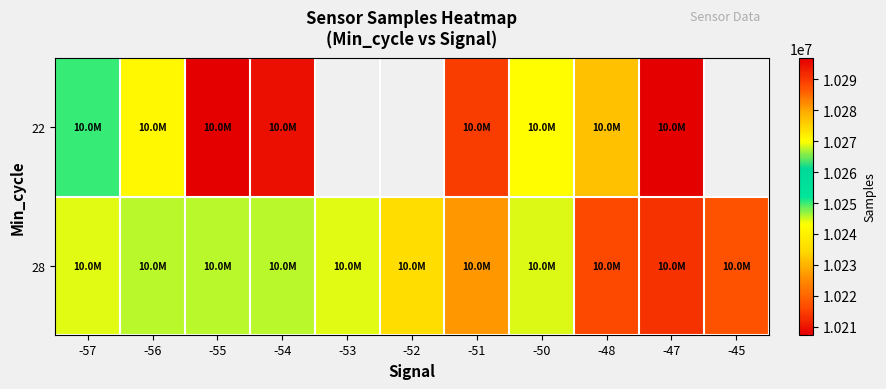

Is it true that 22 equals 17206730.6 at -55?

False